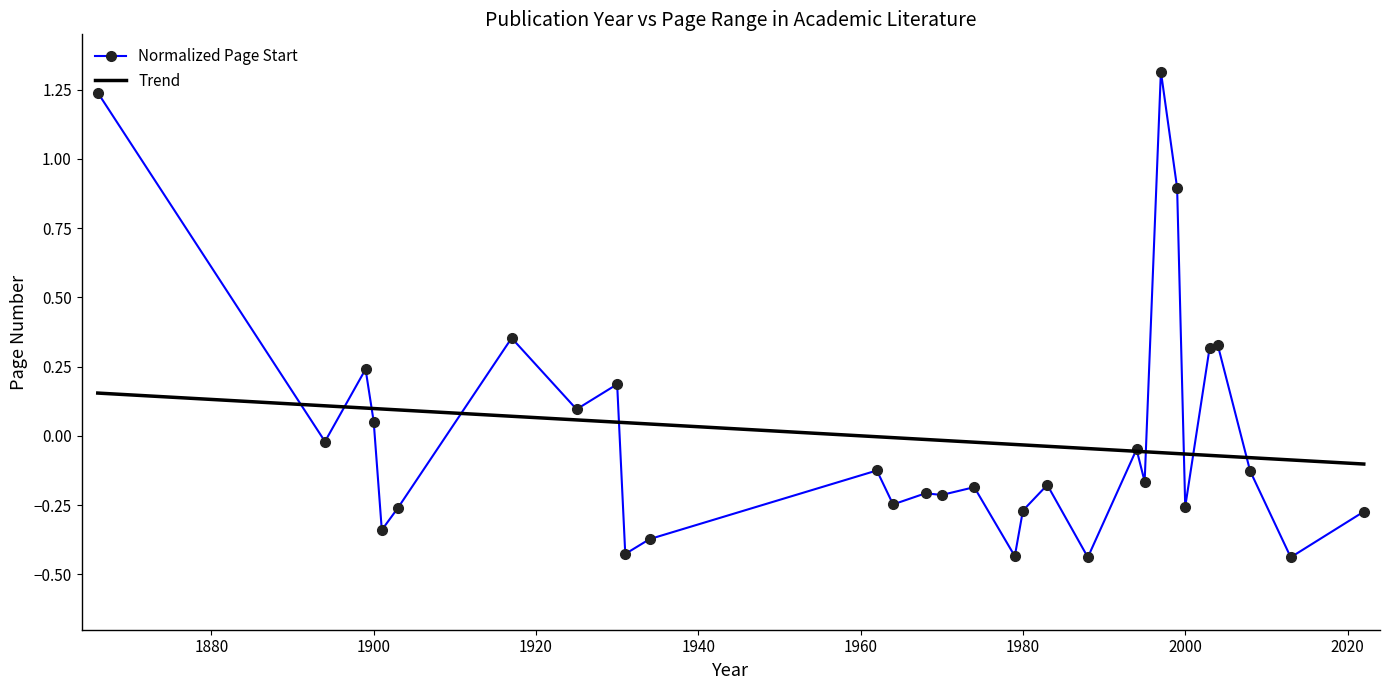

What is the maximum value shown in the chart?

1.3